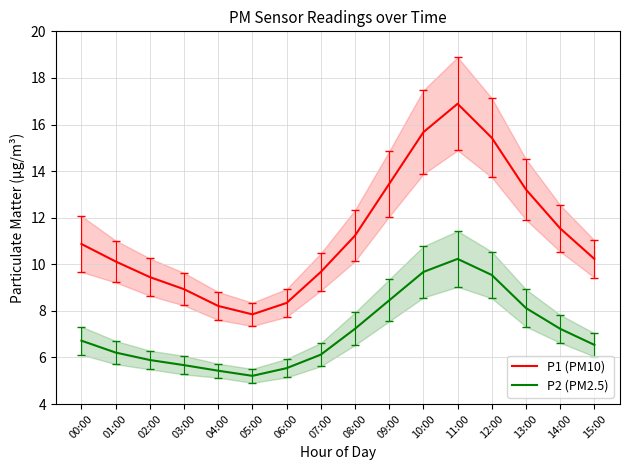

Is the value of P2 (PM2.5) at 09:00 greater than the value of P1 (PM10) at 11:00?

No